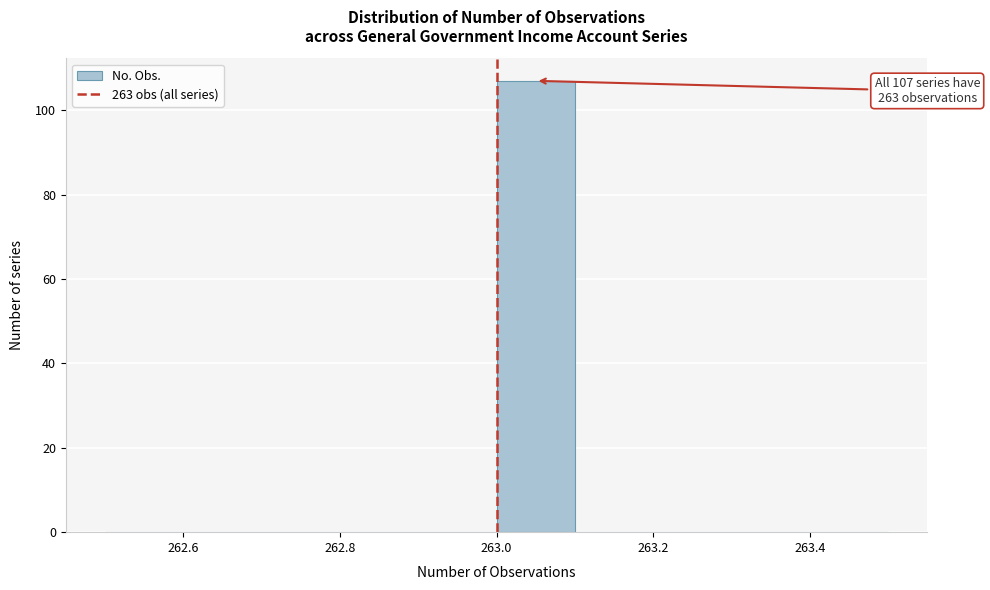

Over which range of the x-axis is the bar tallest?

263.0 to 263.1